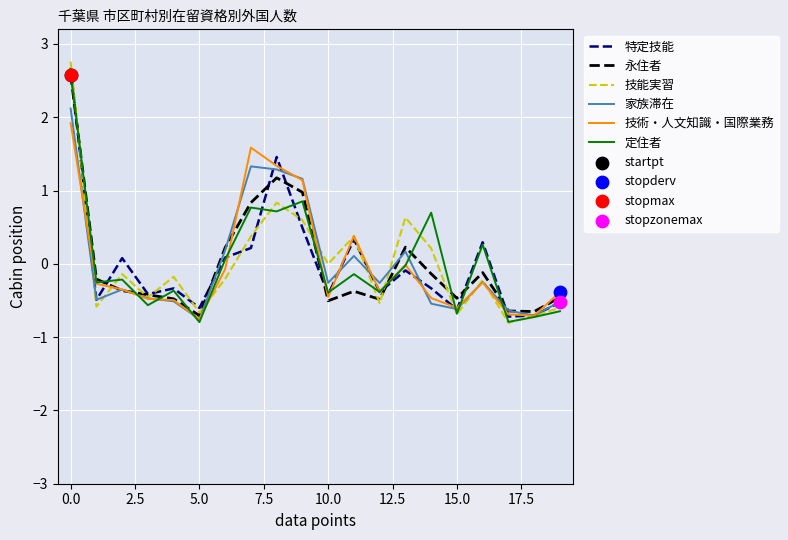

What is the maximum value for 定住者?

2.6